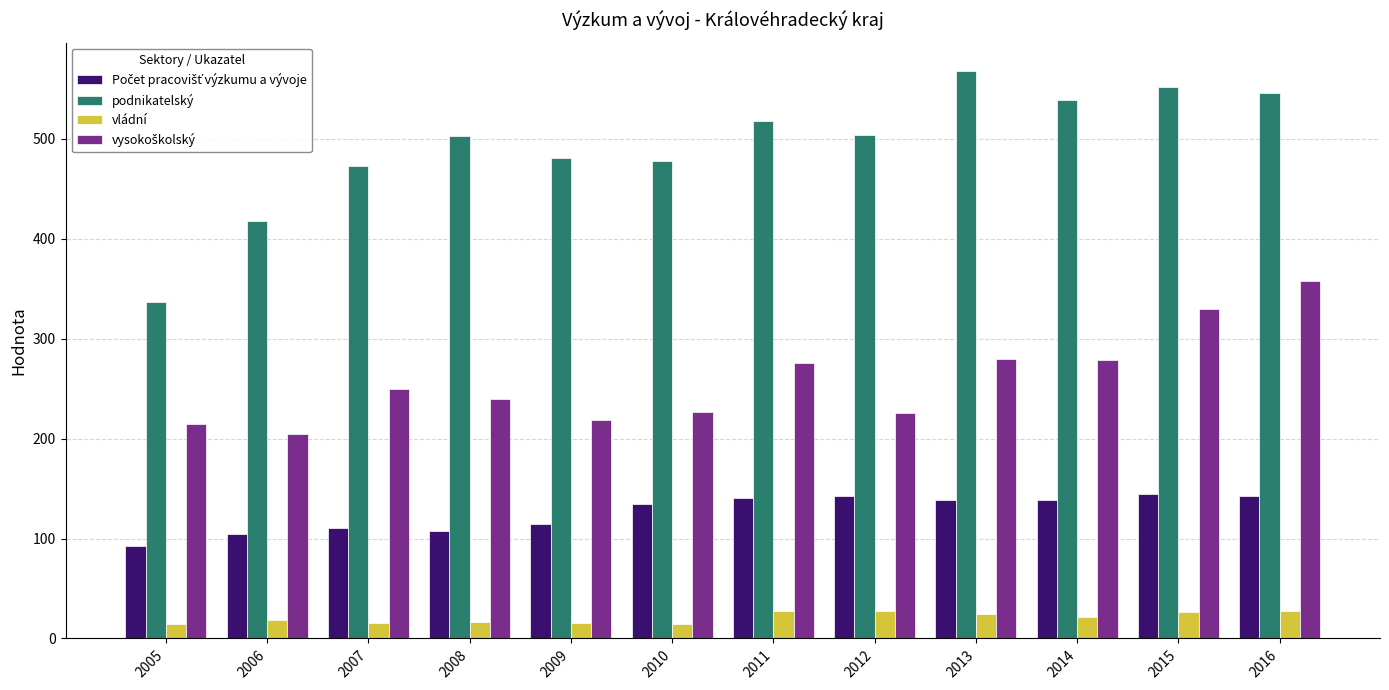

At how many categories does at least one series exceed 106?

12